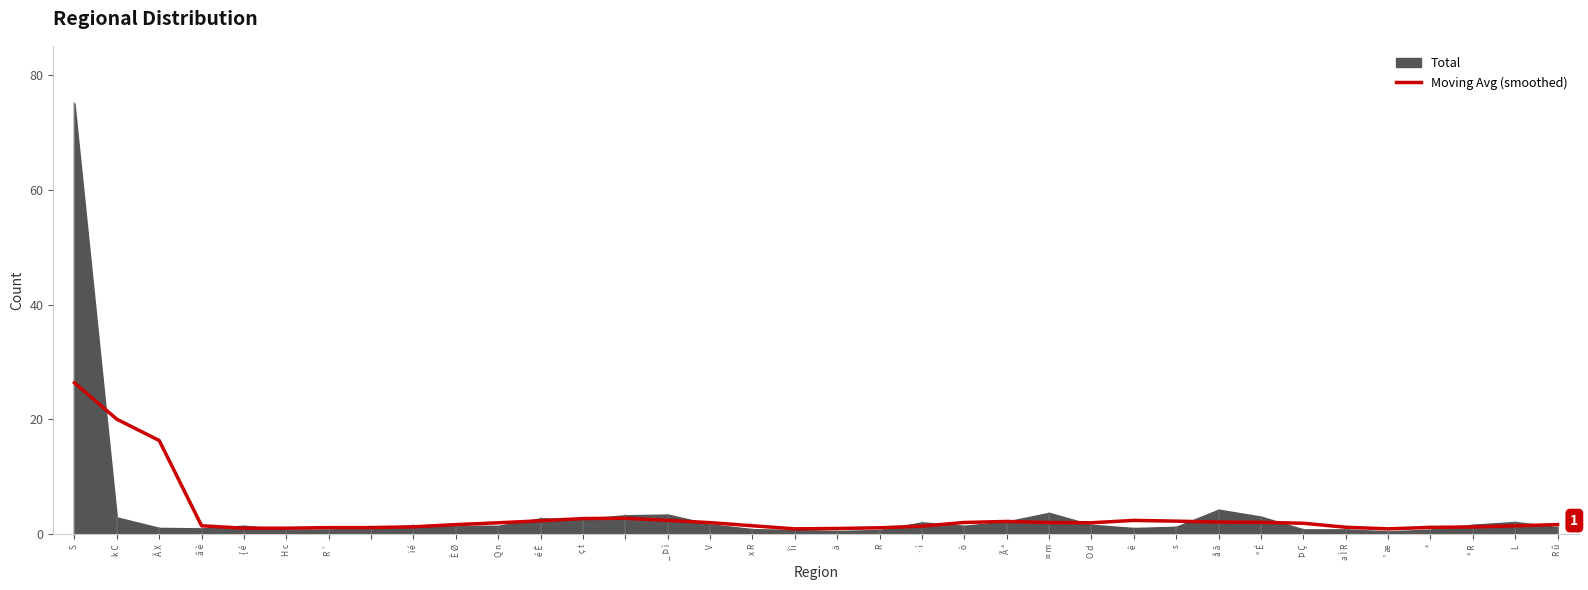

The Moving Avg (smoothed) series shows 26.4 at S. True or false?

True